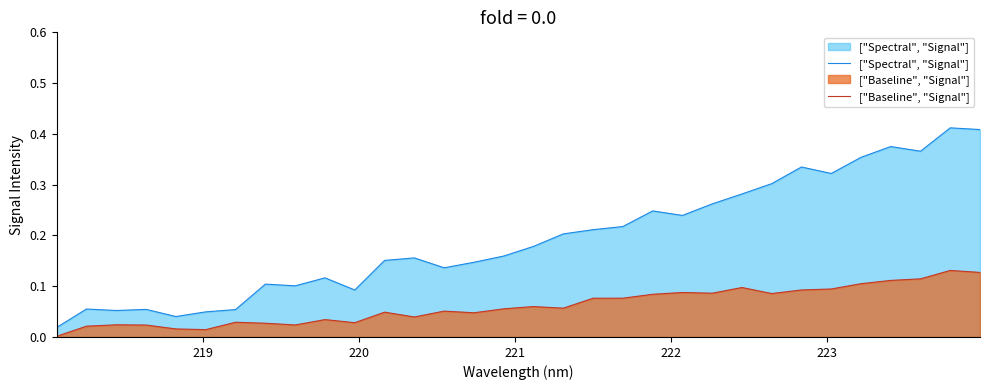

Which series has the largest total across all categories?

["Spectral", "Signal"]